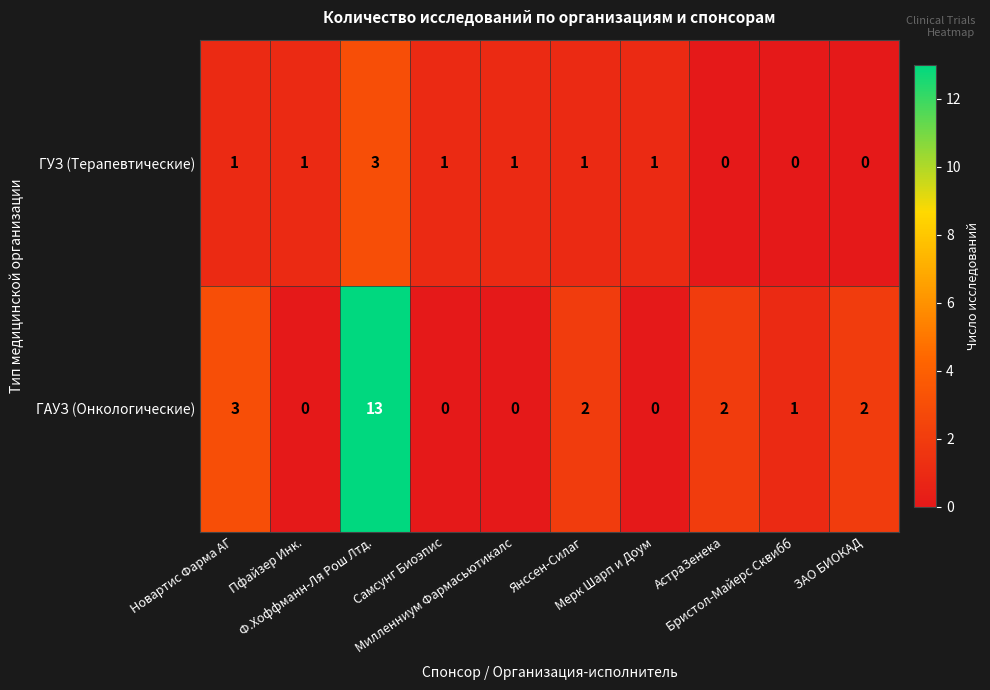

At which category is the sum across all series the highest?

Ф.Хоффманн-Ля Рош Лтд.